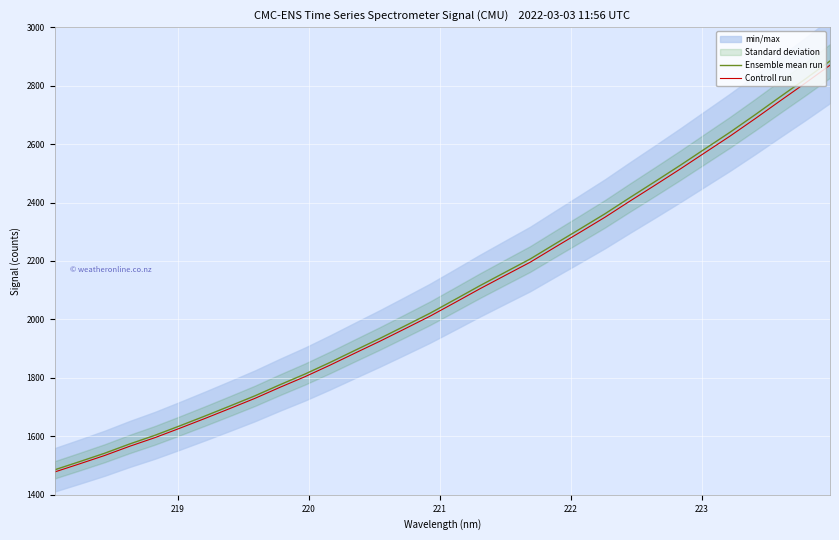

What is the lowest value of the Controll run series?

1477.9